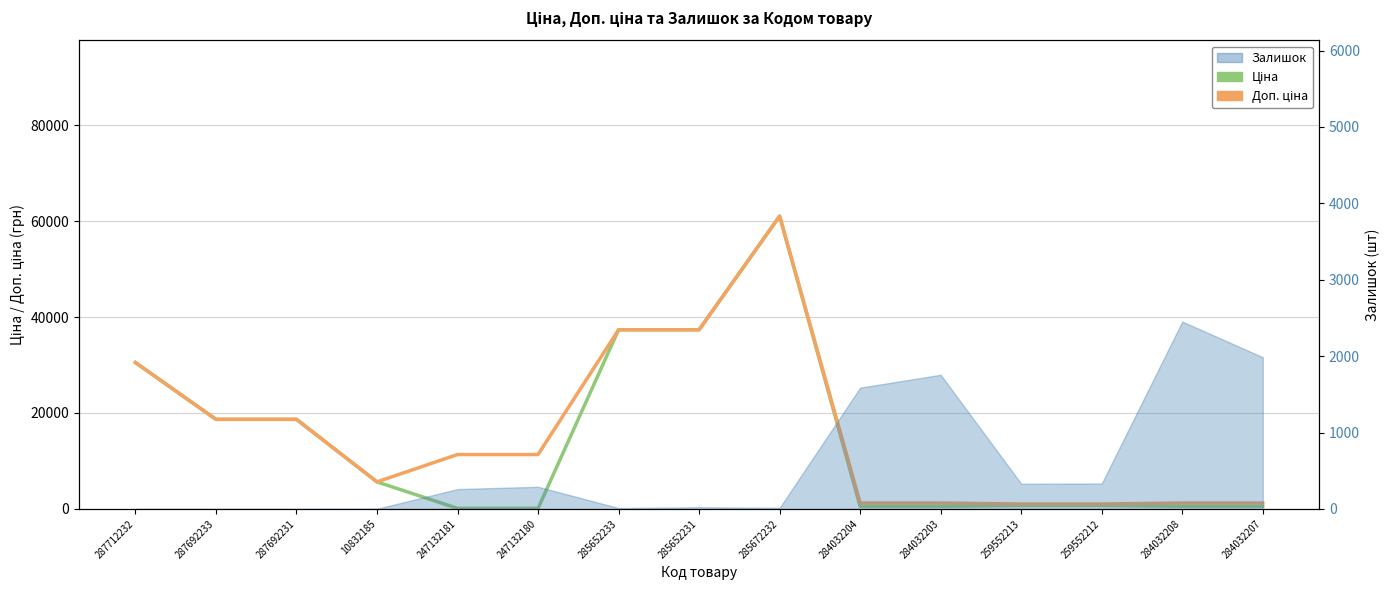

True or false: Ціна has more than 2 points higher than both neighbors.

False